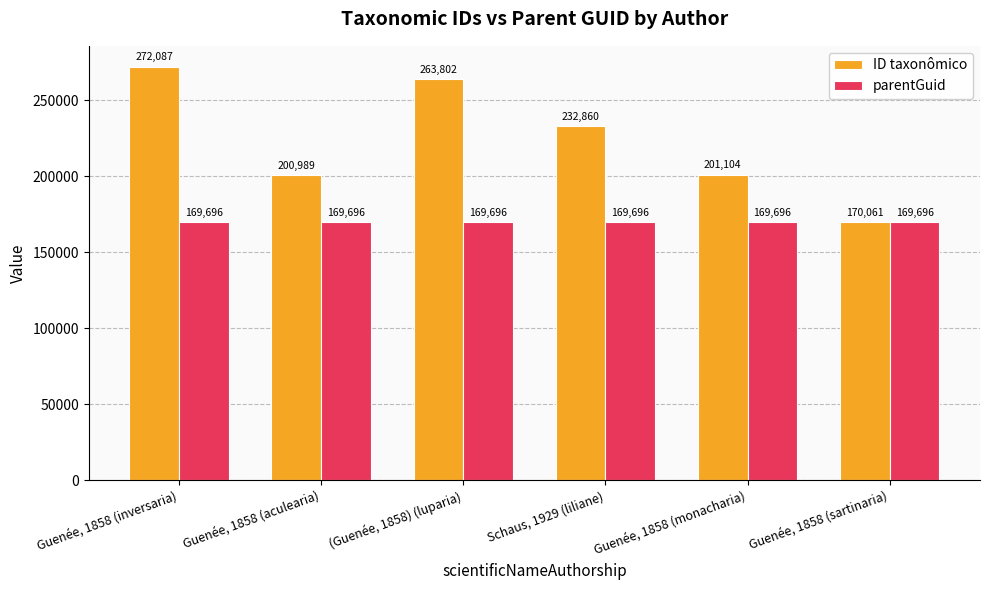

How many distinct data groups are displayed?

2